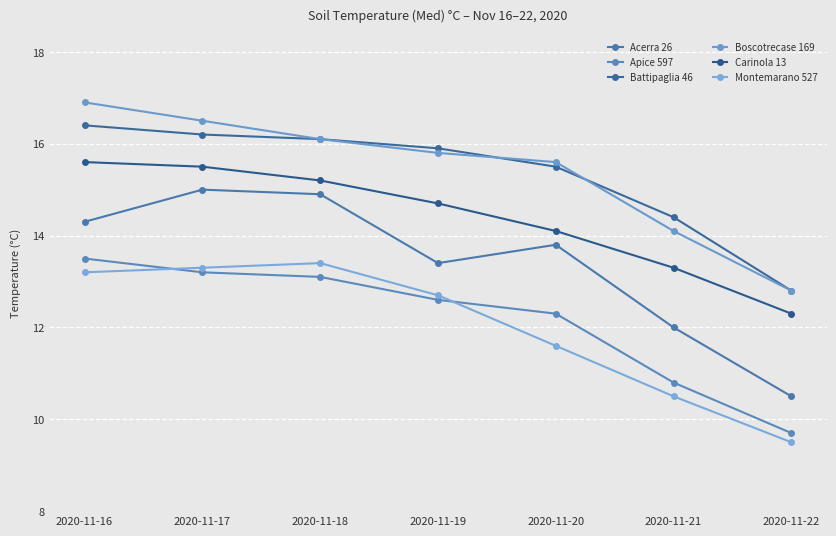

Which category has the highest value in the Apice 597 series?

2020-11-16